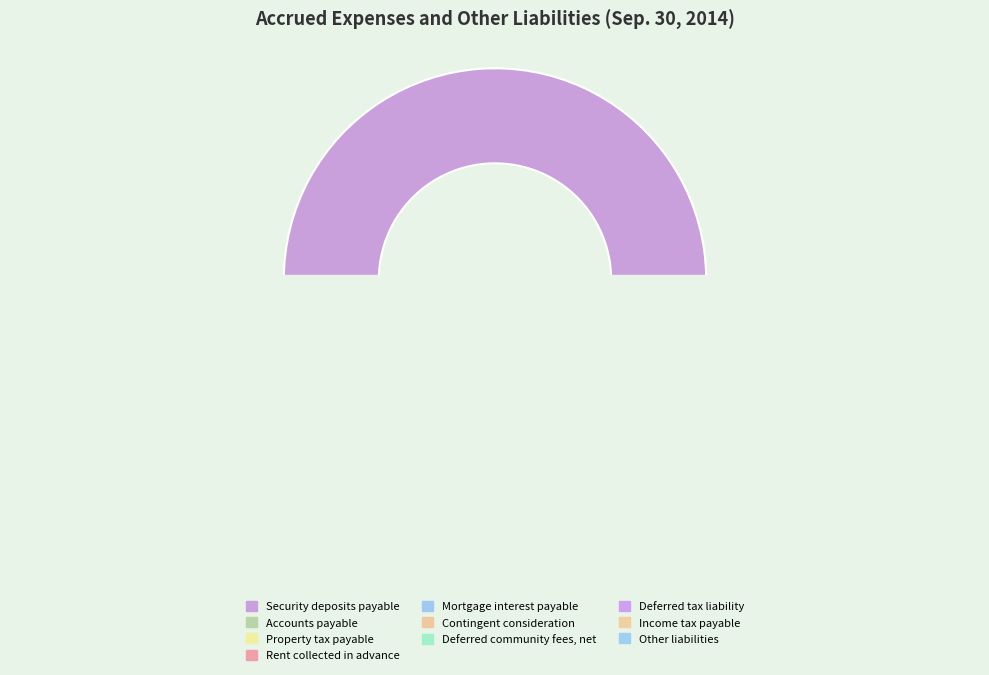

True or false: Contingent consideration accounts for 9% of the total.

False